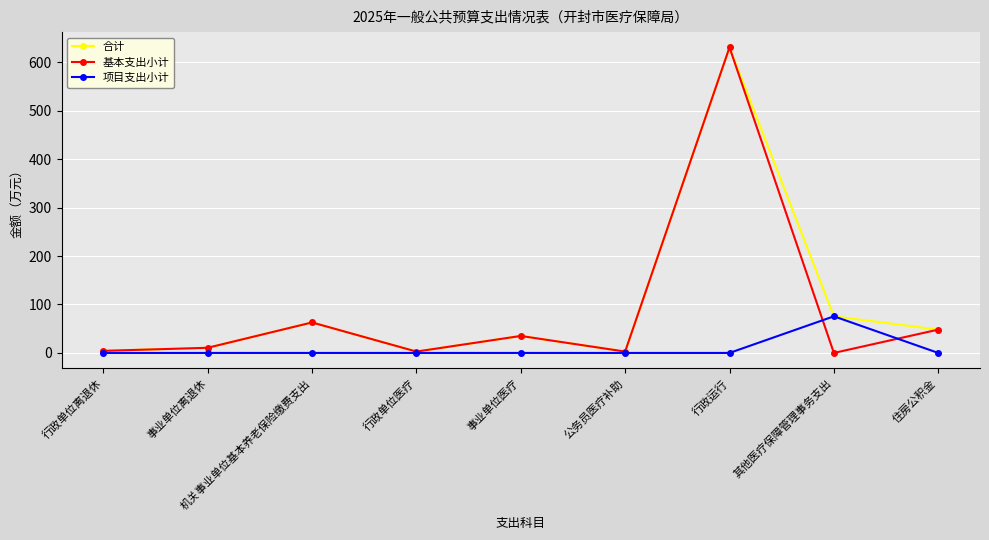

How many values in the 合计 series exceed 35?

5